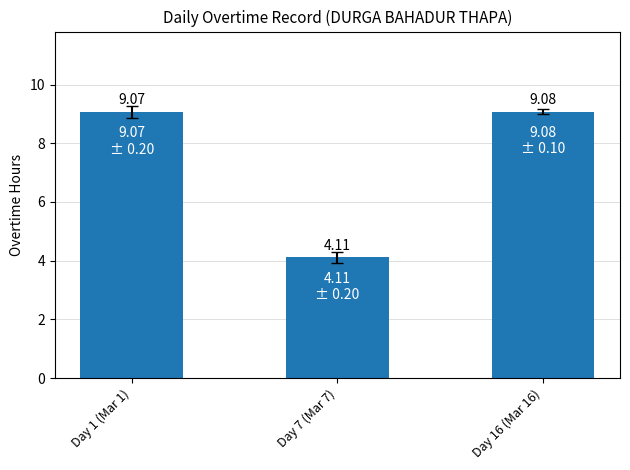

Which label corresponds to the largest value in the chart?

Day 16 (Mar 16)